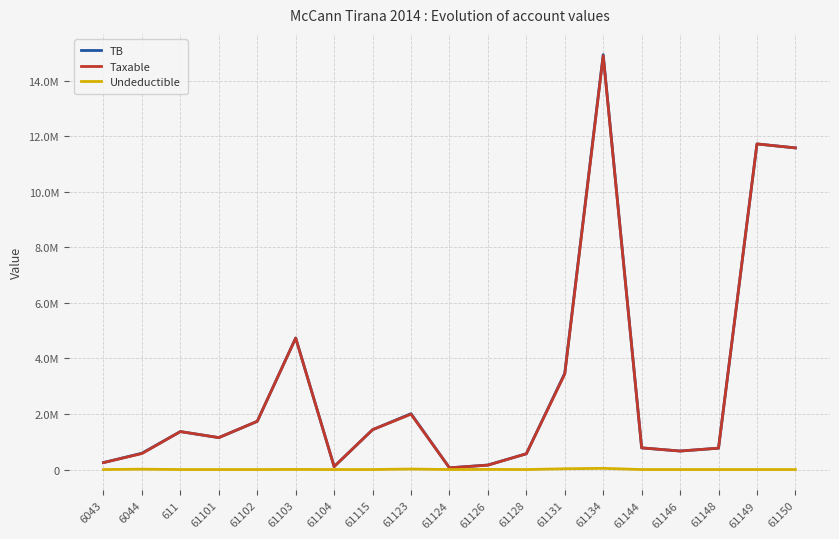

What are all the series names shown in the legend?

TB, Taxable, Undeductible